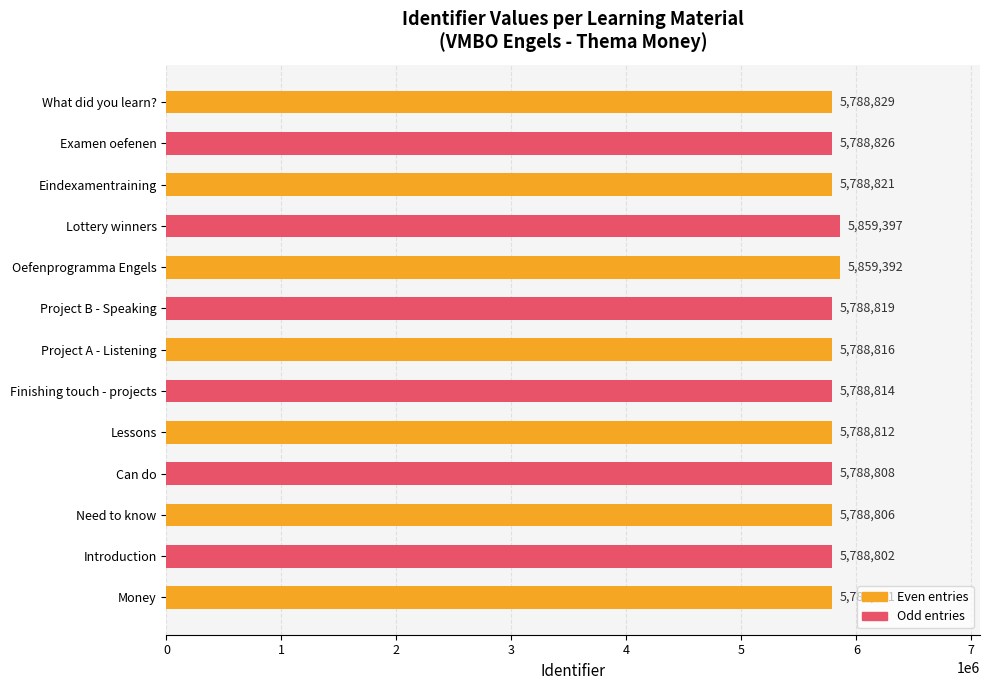

Rank the categories by value from lowest to highest.

Money, Introduction, Need to know, Can do, Lessons, Finishing touch - projects, Project A - Listening, Project B - Speaking, Eindexamentraining, Examen oefenen, What did you learn?, Oefenprogramma Engels, Lottery winners